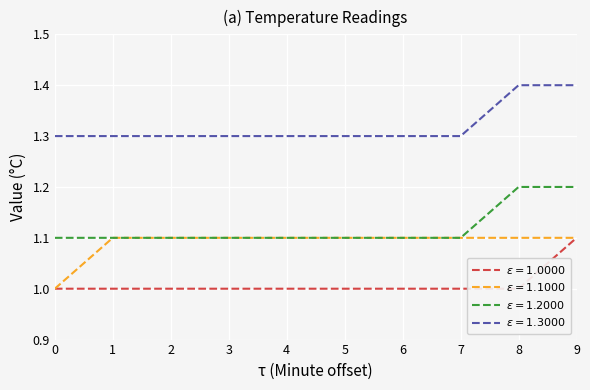

Between 3 and 2, which is larger?

3